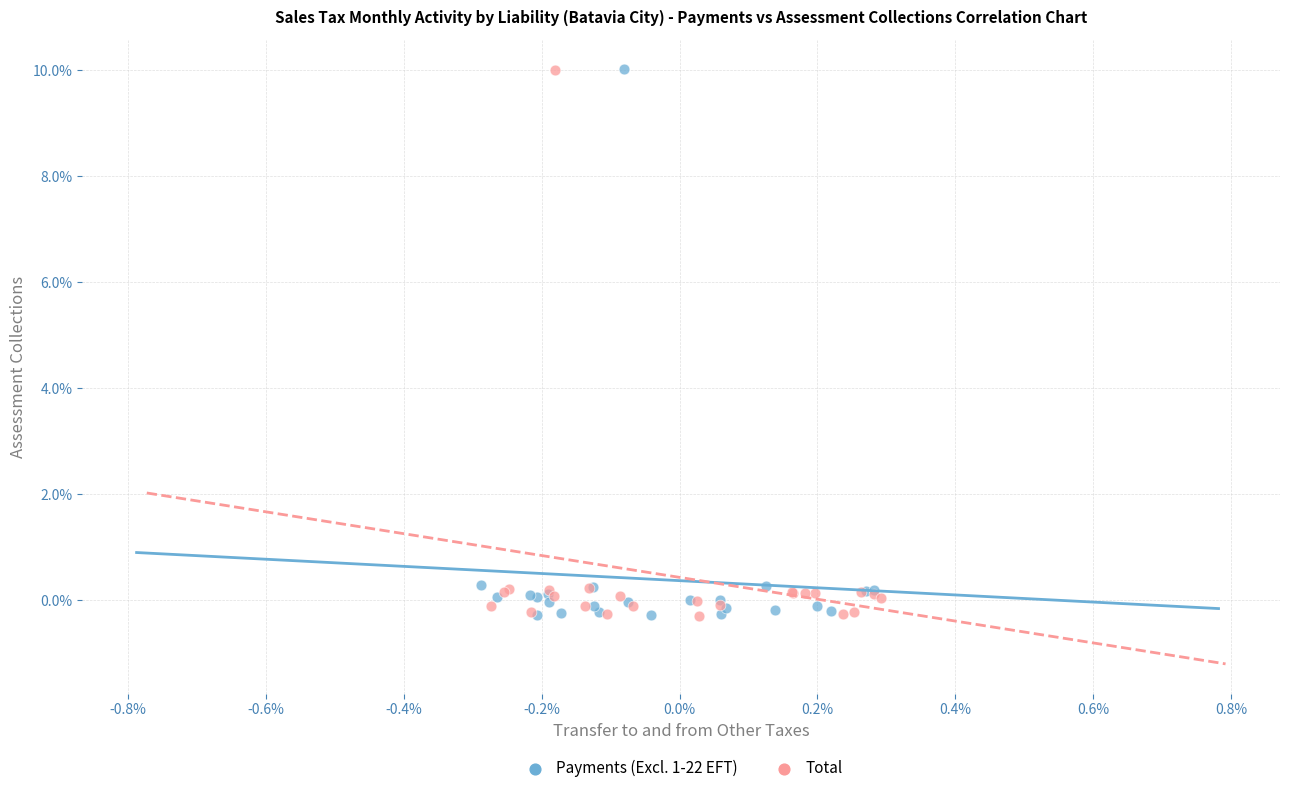

What are all the series names shown in the legend?

Payments (Excl. 1-22 EFT), Total